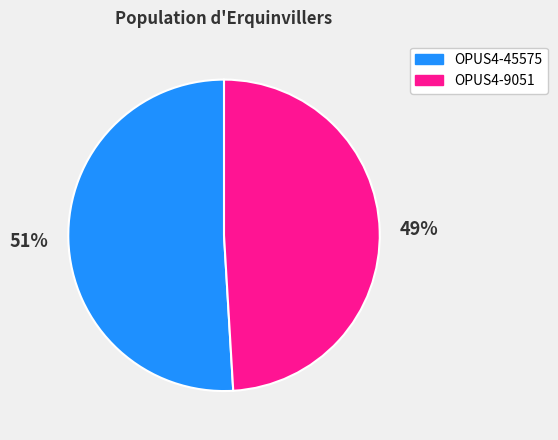

Is the sum of OPUS4-45575 and OPUS4-9051 greater than half?

Yes